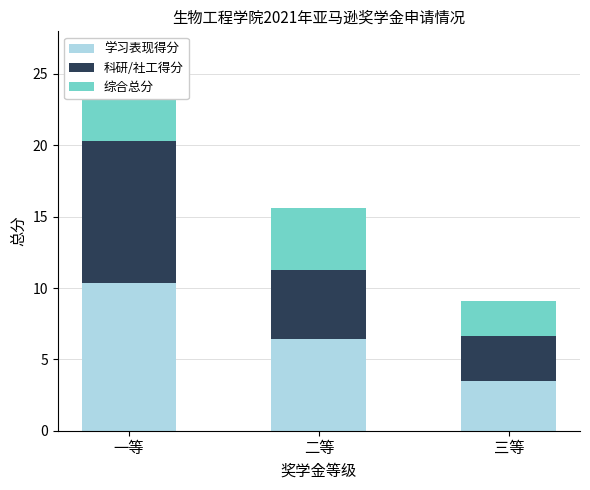

Which series has the largest range (max minus min)?

学习表现得分